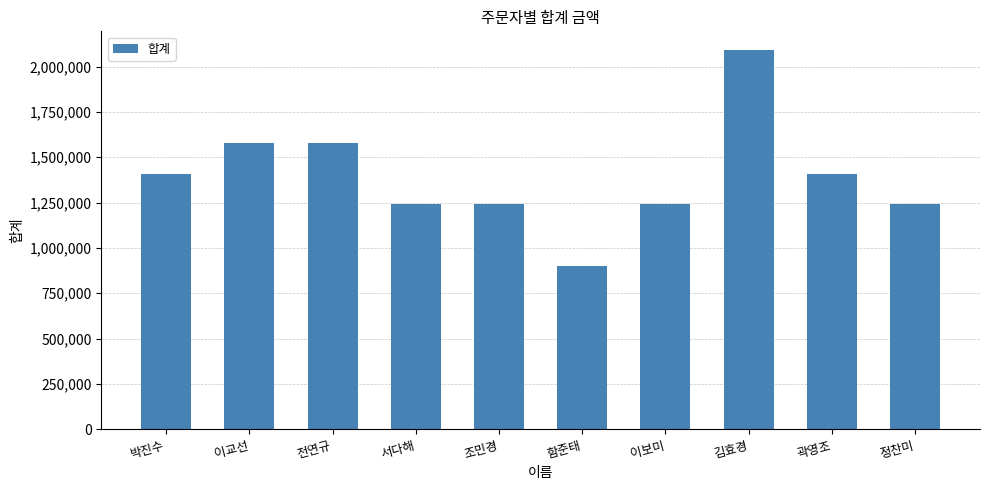

What is the label of the 1st bar from the left?

박진수